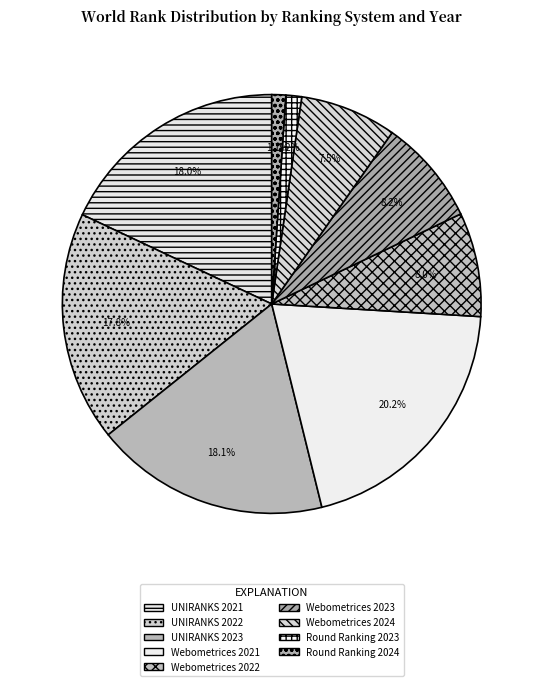

How many slices are in this pie chart?

9